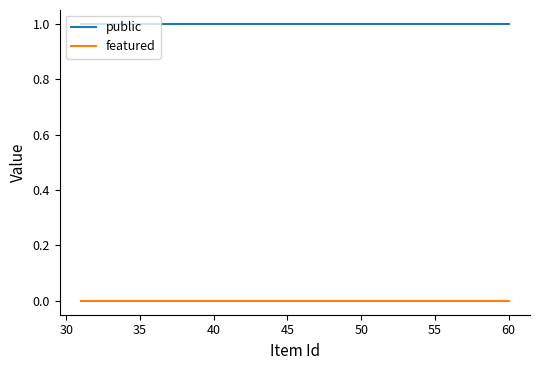

Which series has the largest total across all categories?

public